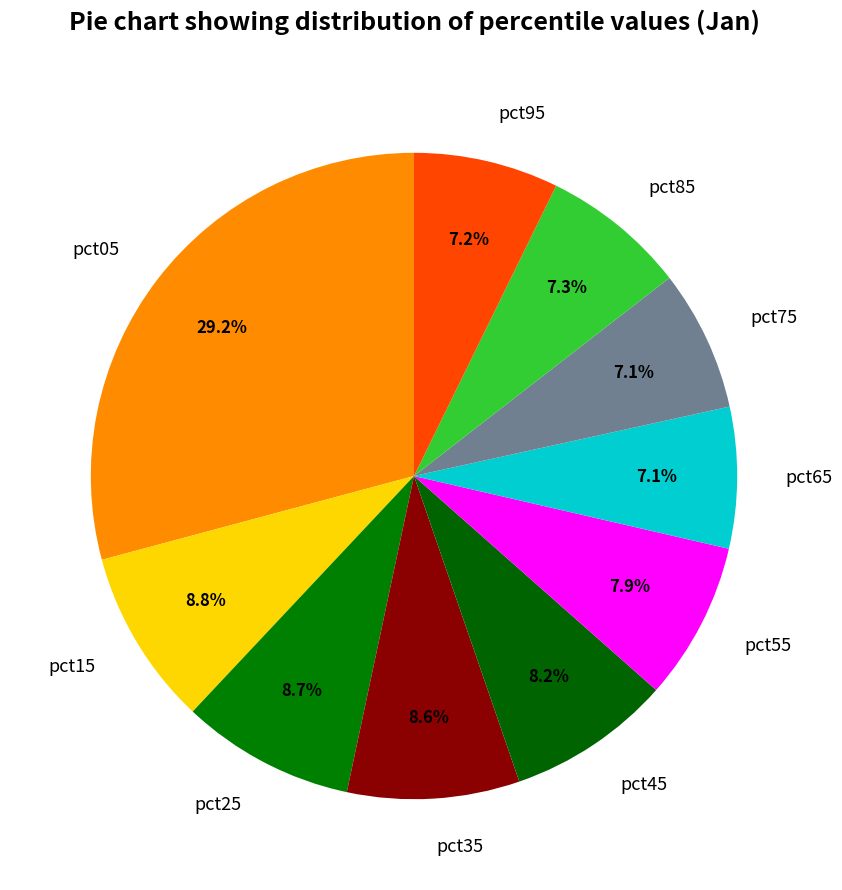

Is it true that pct85 is 7% of the pie?

True